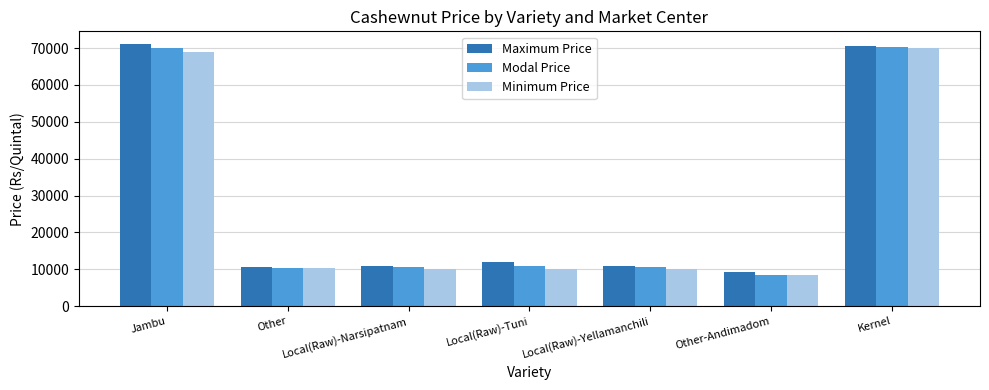

What are all the series names shown in the legend?

Maximum Price, Modal Price, Minimum Price